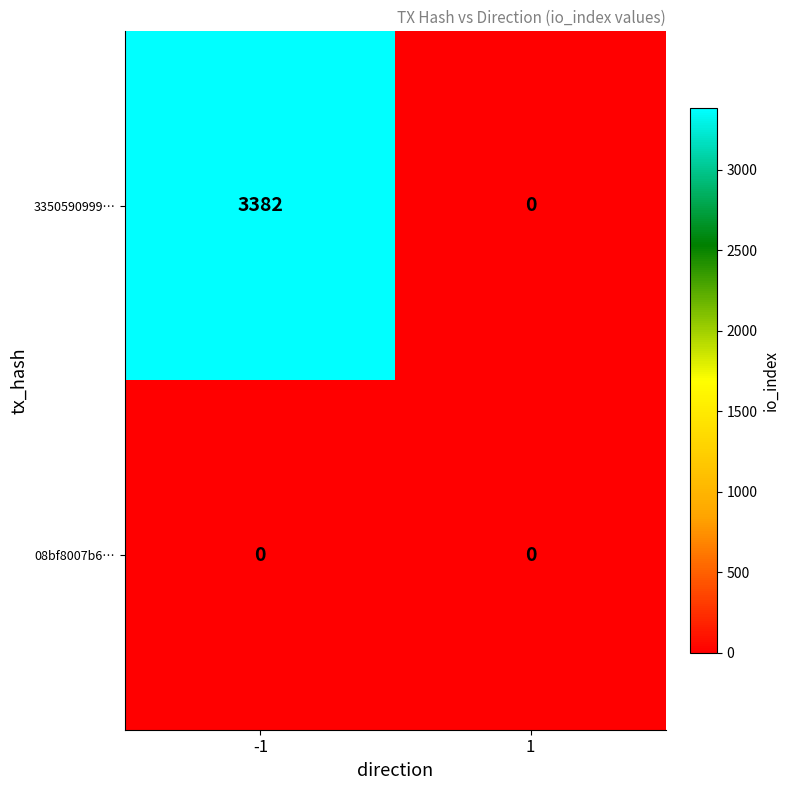

What is the spread (max minus min) of values at -1?

3382